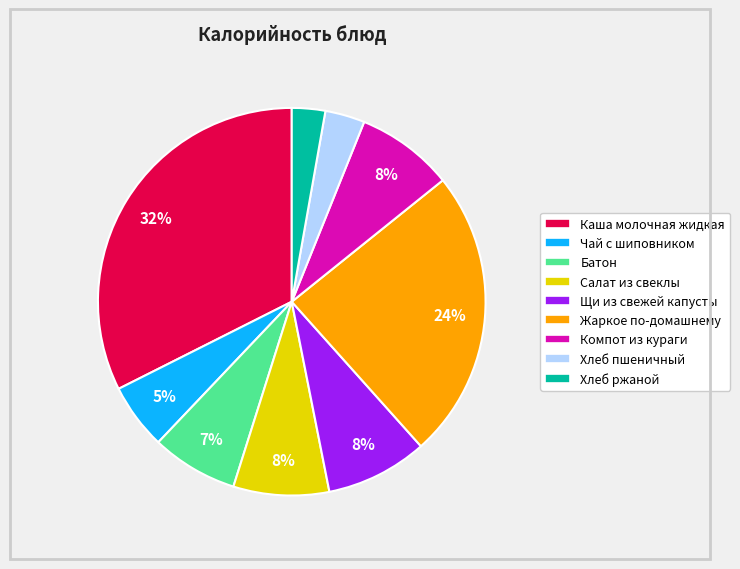

Is it true that Хлеб ржаной is 3% of the pie?

True